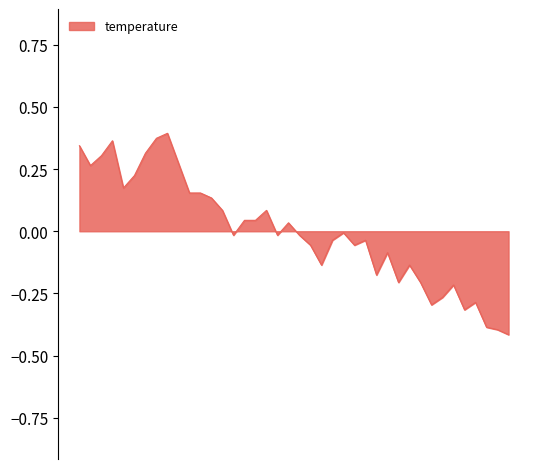

True or false: the data has more than 0 interior local peaks.

True